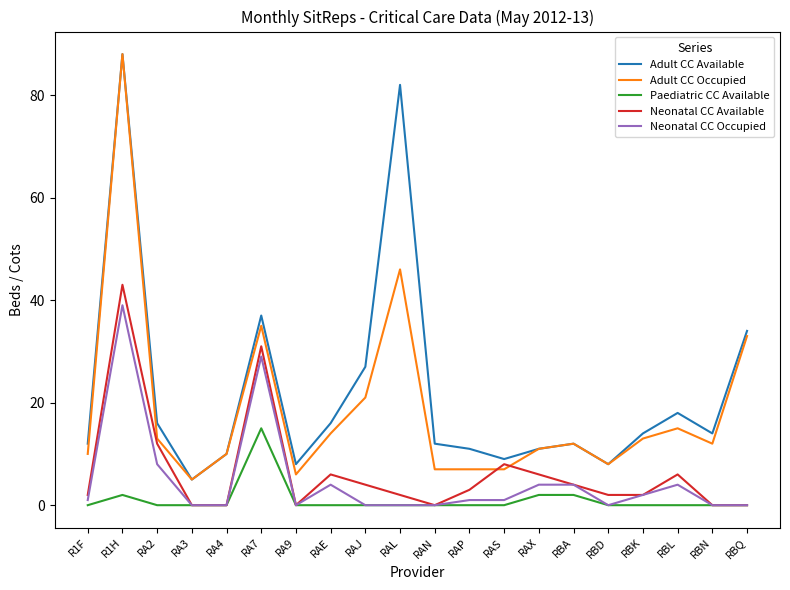

Count the number of data series in this chart.

5